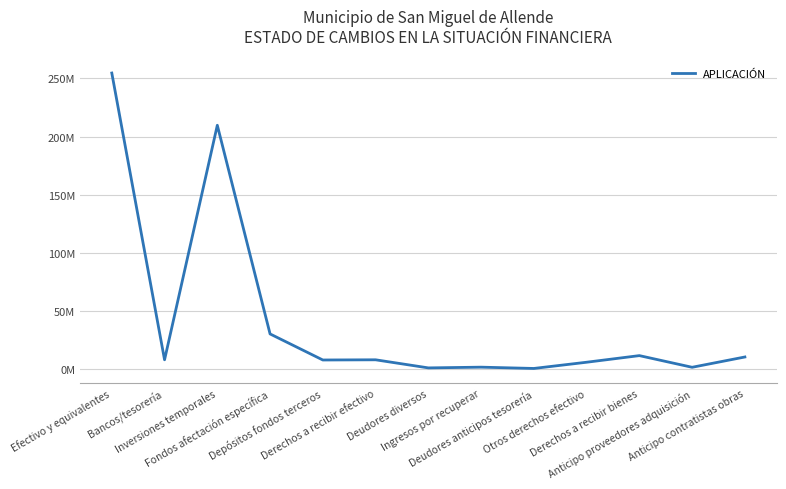

Which has a higher value, Deudores anticipos tesorería or Derechos a recibir efectivo?

Derechos a recibir efectivo